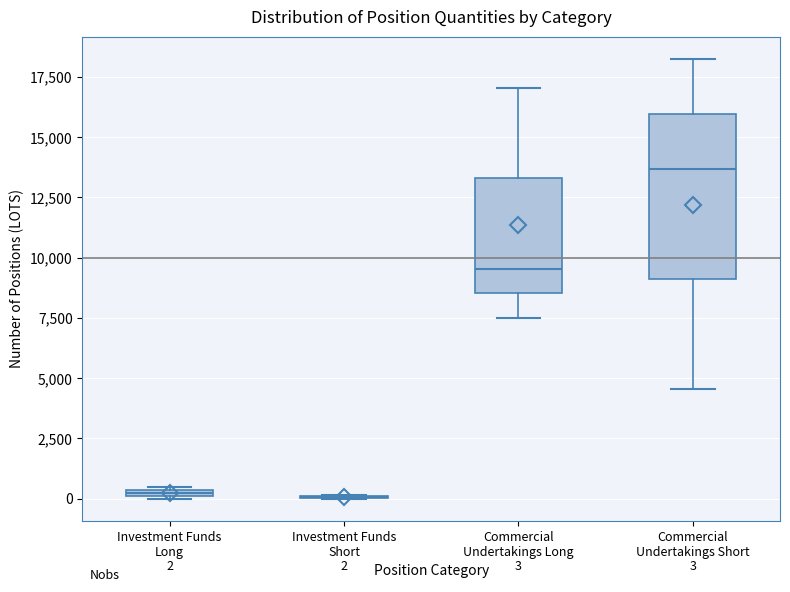

Which box is the tallest, from its lower edge to its upper edge?

Commercial Undertakings Short